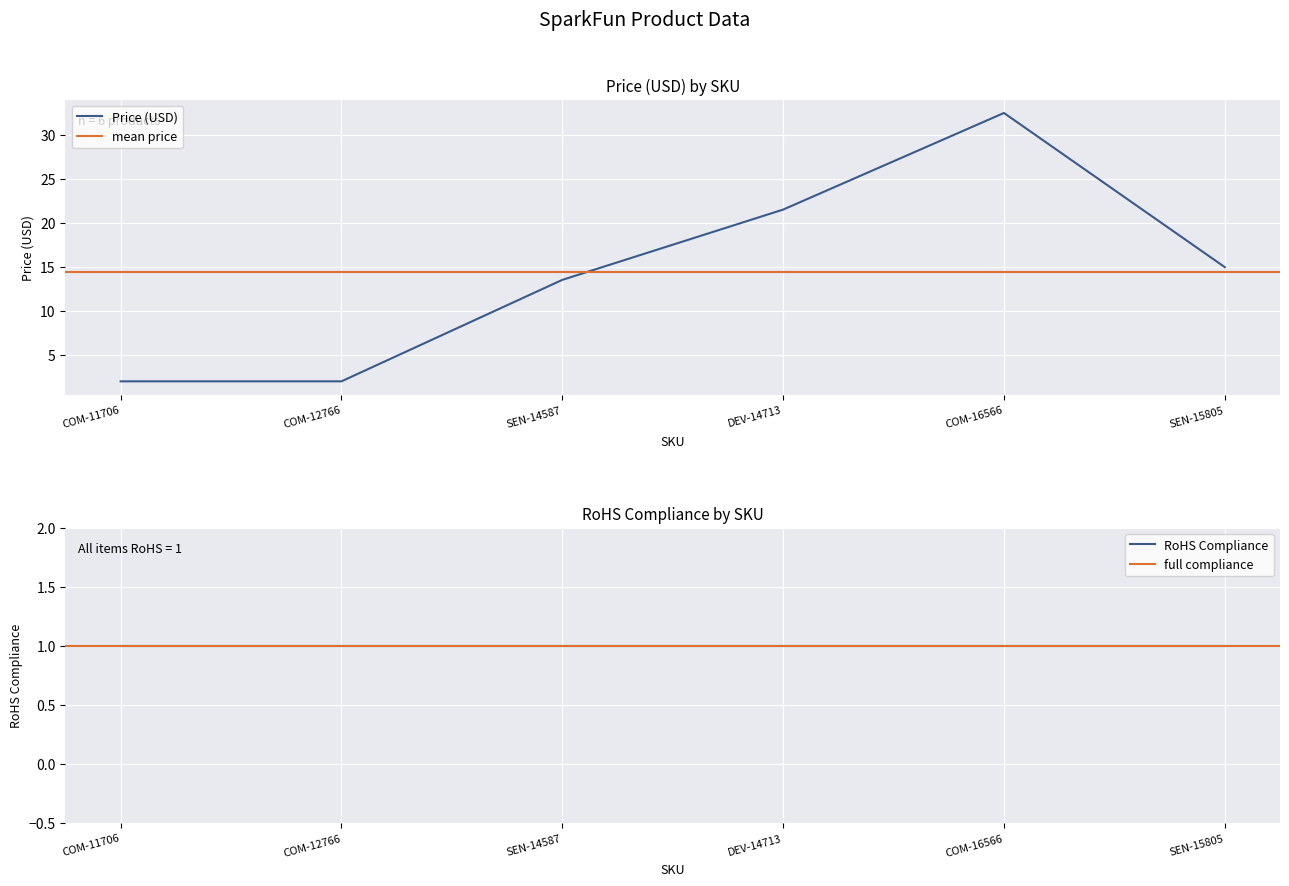

How many data points does each series have?

6